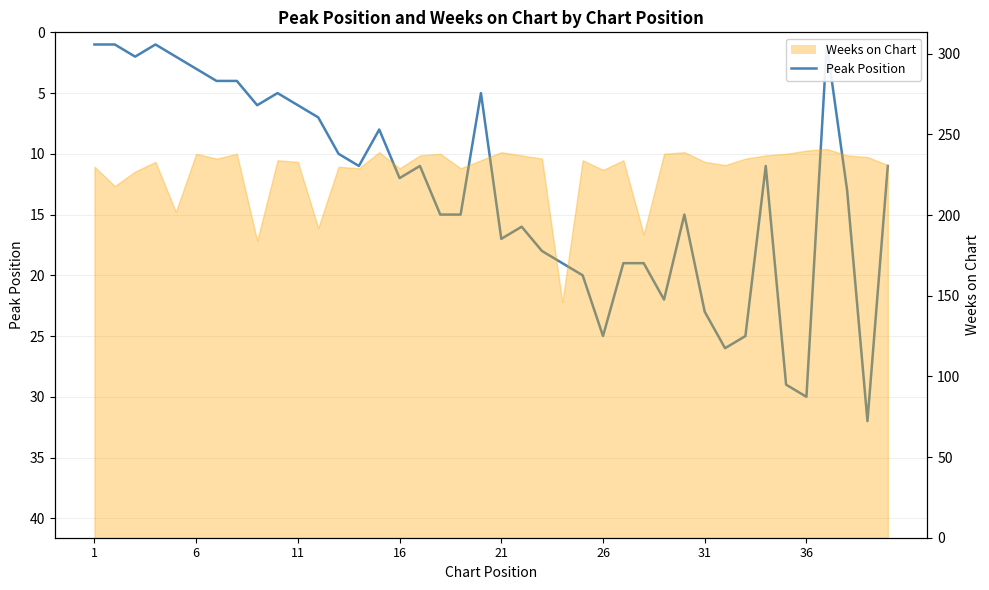

How many series are shown in this chart?

2